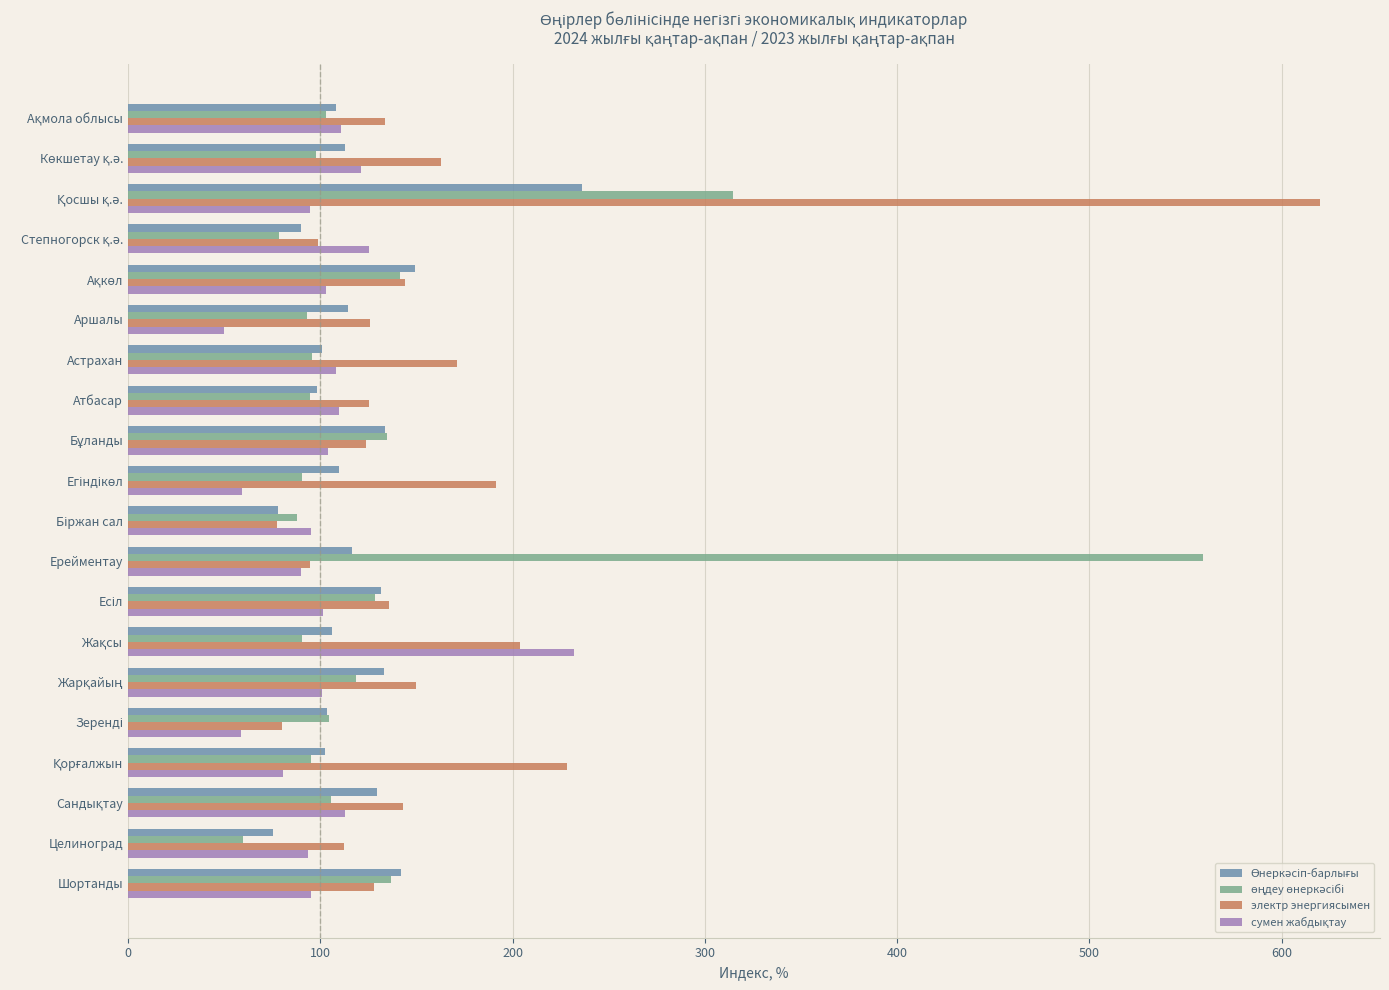

What is the difference between the maximum and minimum values in the электр энергиясымен series?

542.8